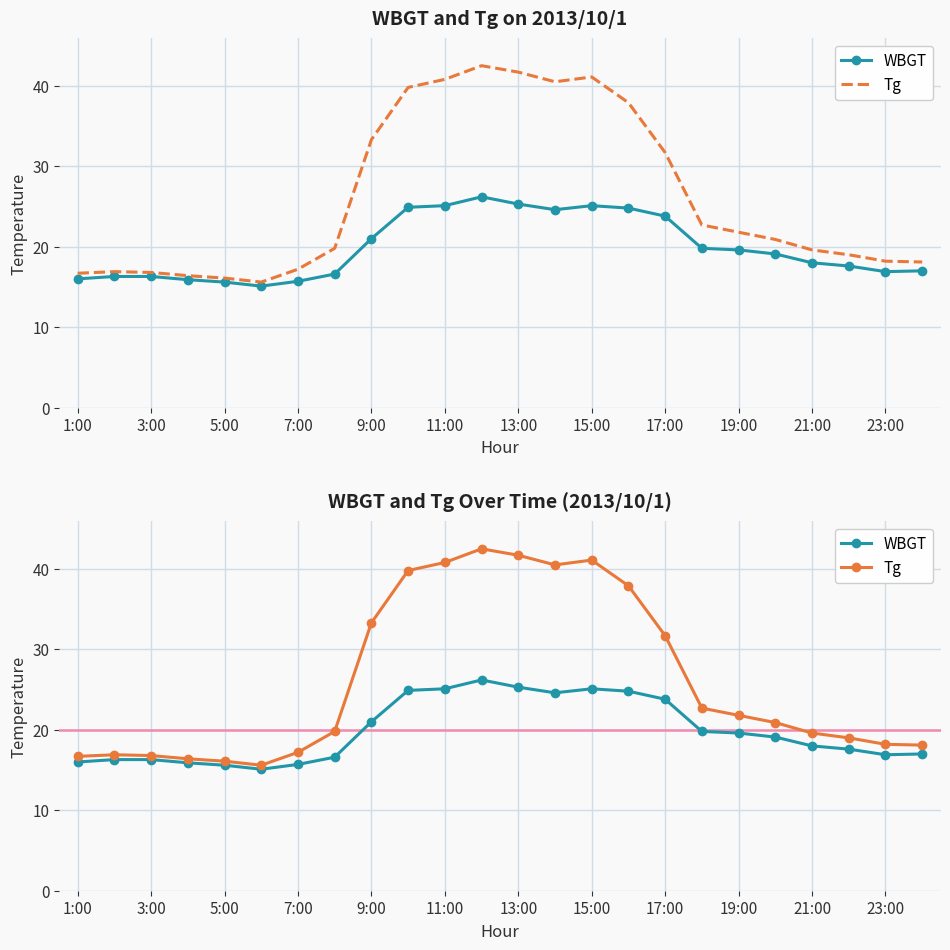

Reading left to right, list all the values displayed in this chart.

WBGT: 16.0	16.3	16.3	15.9	15.6	15.1	15.7	16.6	21.0	24.9	25.1	26.2	25.3	24.6	25.1	24.8	23.8	19.8	19.6	19.1	18.0	17.6	16.9	17.0
Tg: 16.7	16.9	16.8	16.4	16.1	15.6	17.2	19.8	33.3	39.8	40.8	42.5	41.7	40.5	41.1	37.9	31.7	22.7	21.8	20.9	19.6	19.0	18.2	18.1